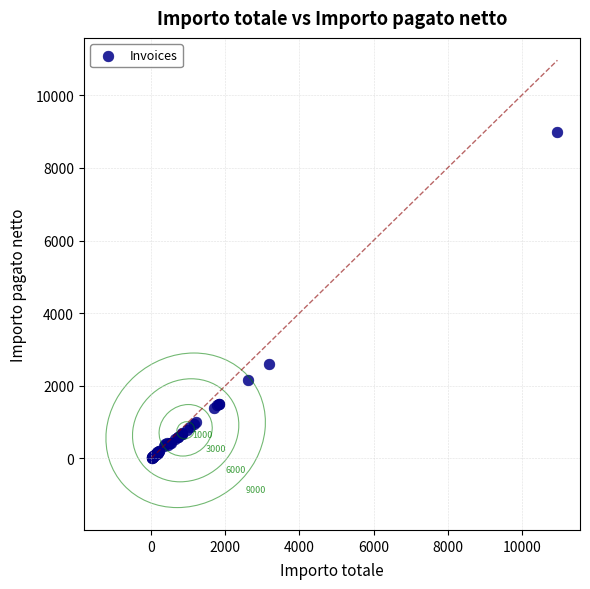

What Y value in the scatter plot is closest to 4498?

2610.5